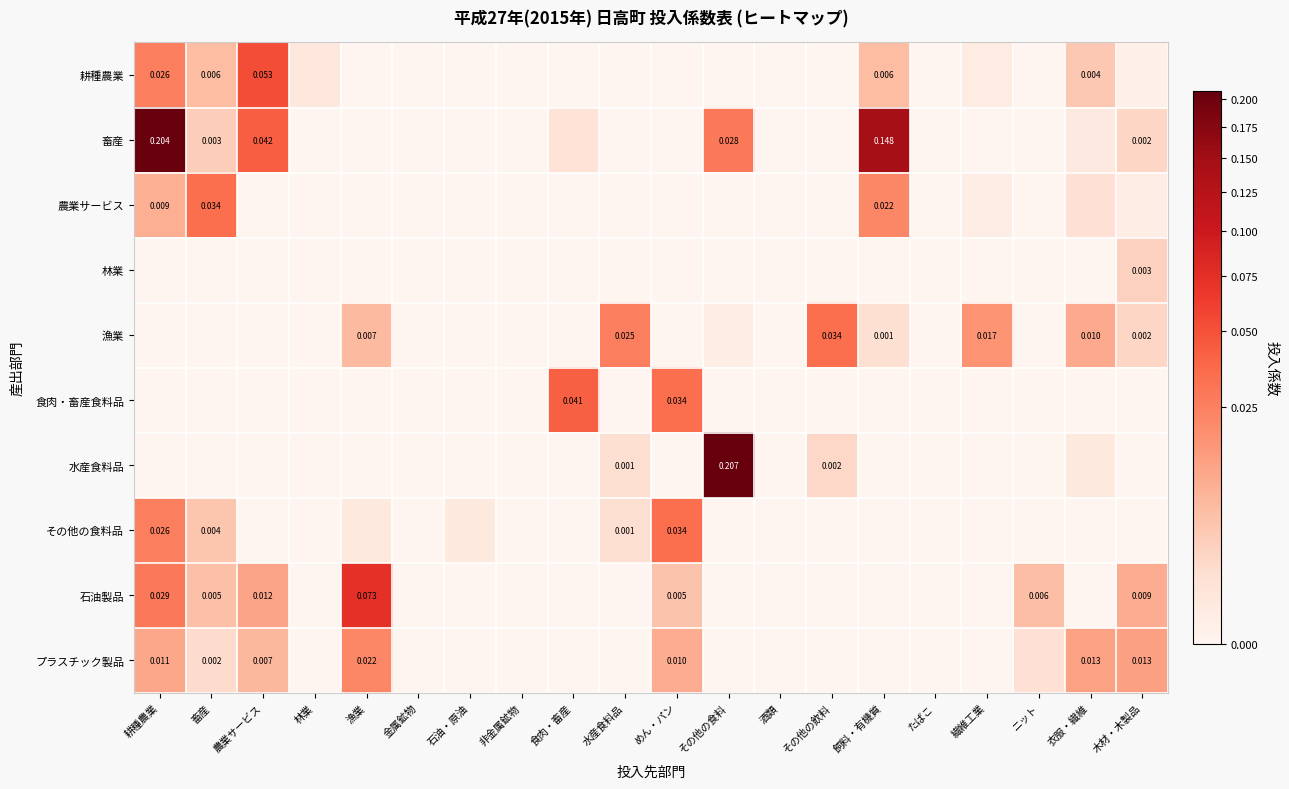

At how many categories does at least one series exceed 0?

16